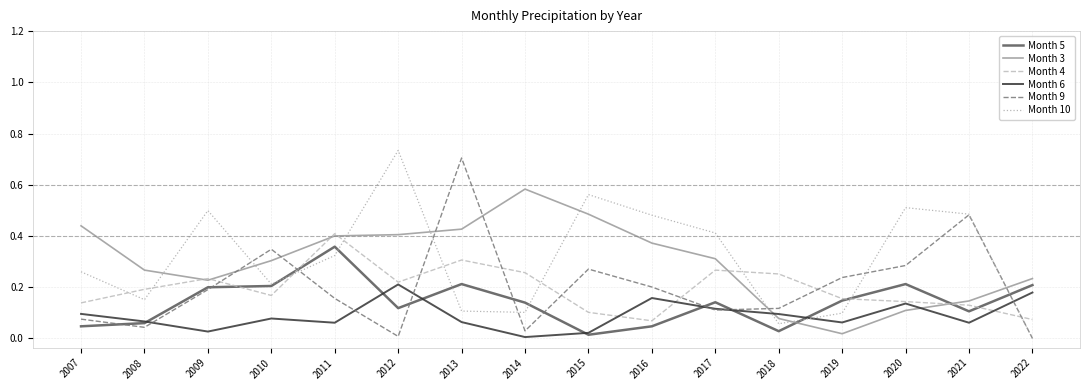

At which category does the chart reach its peak across all series?

2012